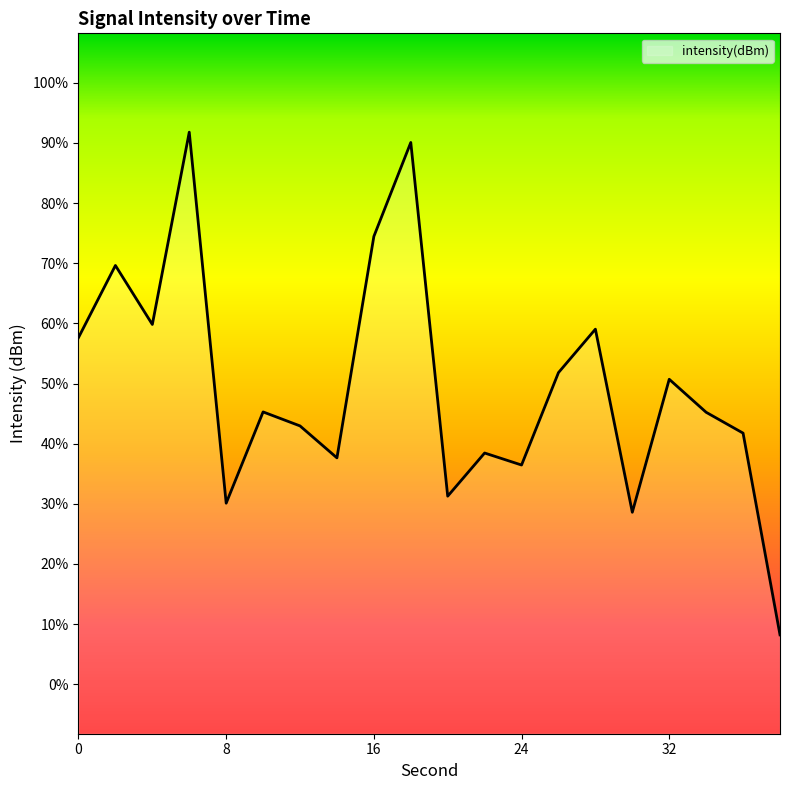

Which label corresponds to the largest value in the chart?

6